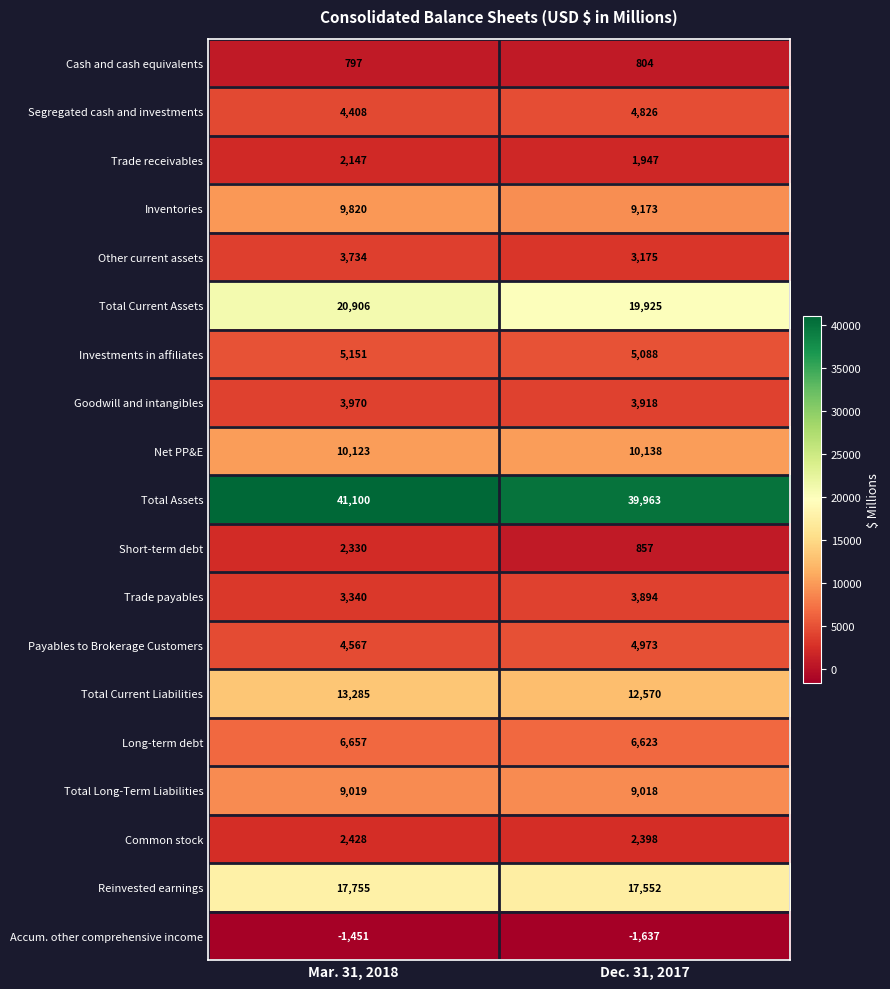

What is the difference between the Trade payables values at Mar. 31, 2018 and Dec. 31, 2017?

554